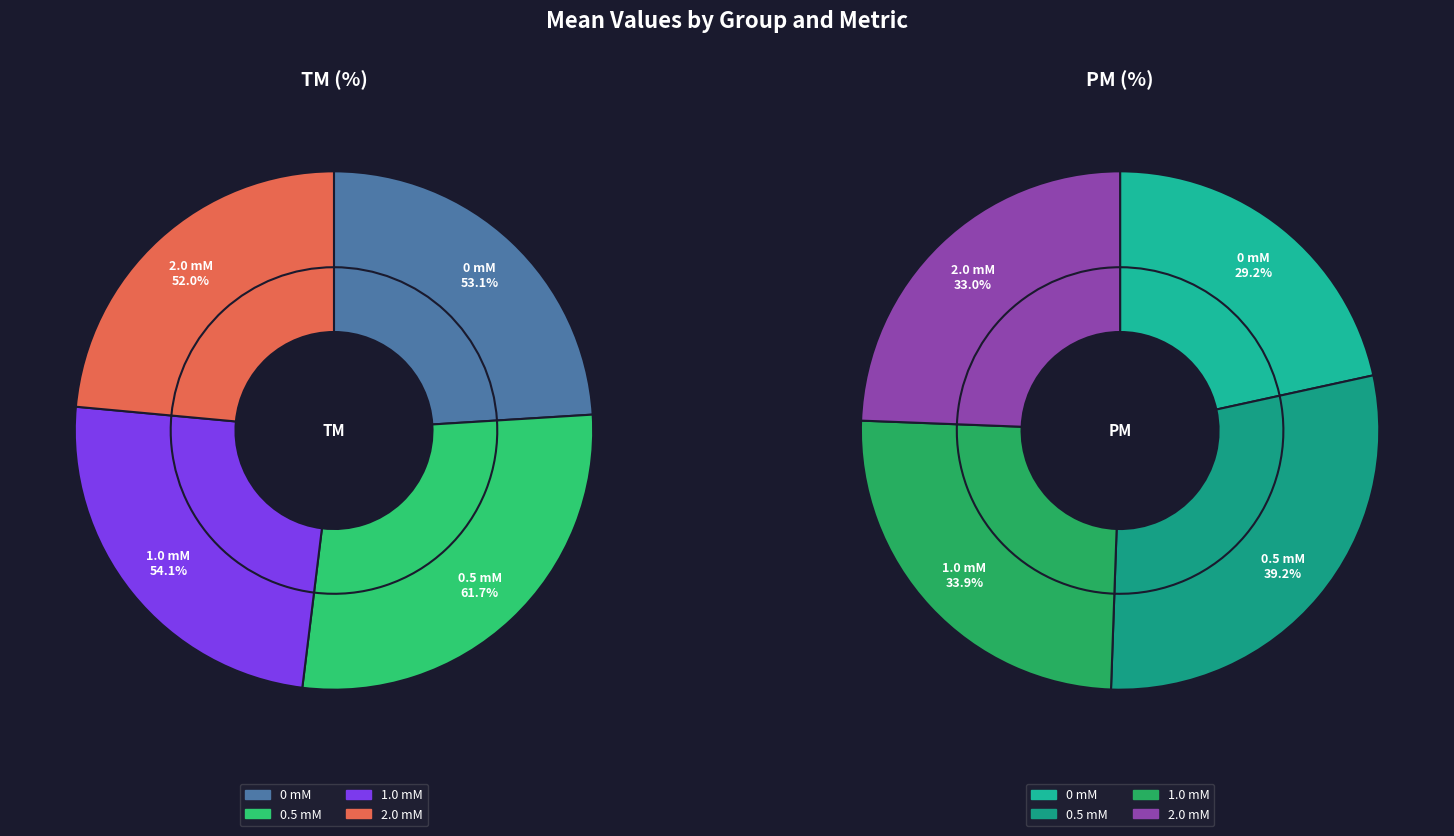

To the nearest percent, what percentage of the pie is 1.0 mM?

25%